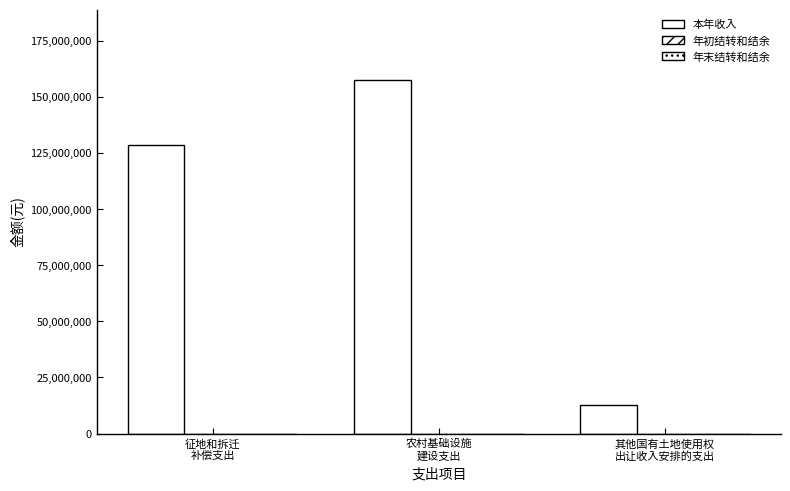

How many data points are less than 128567432?

1